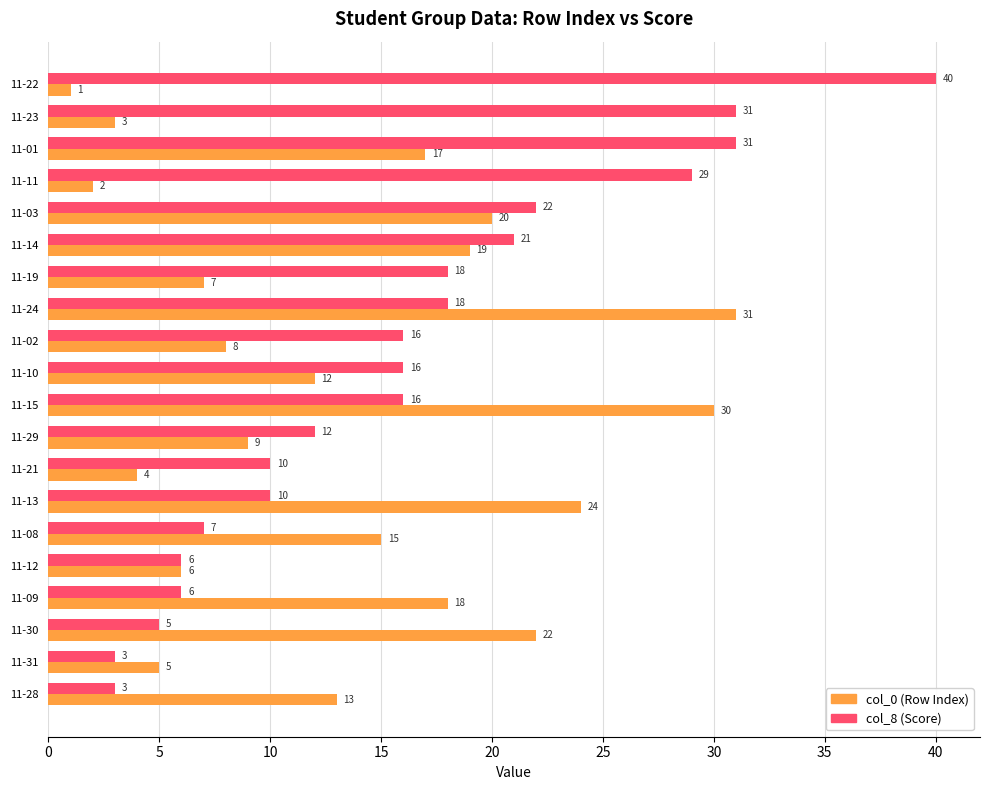

How many distinct data groups are displayed?

2